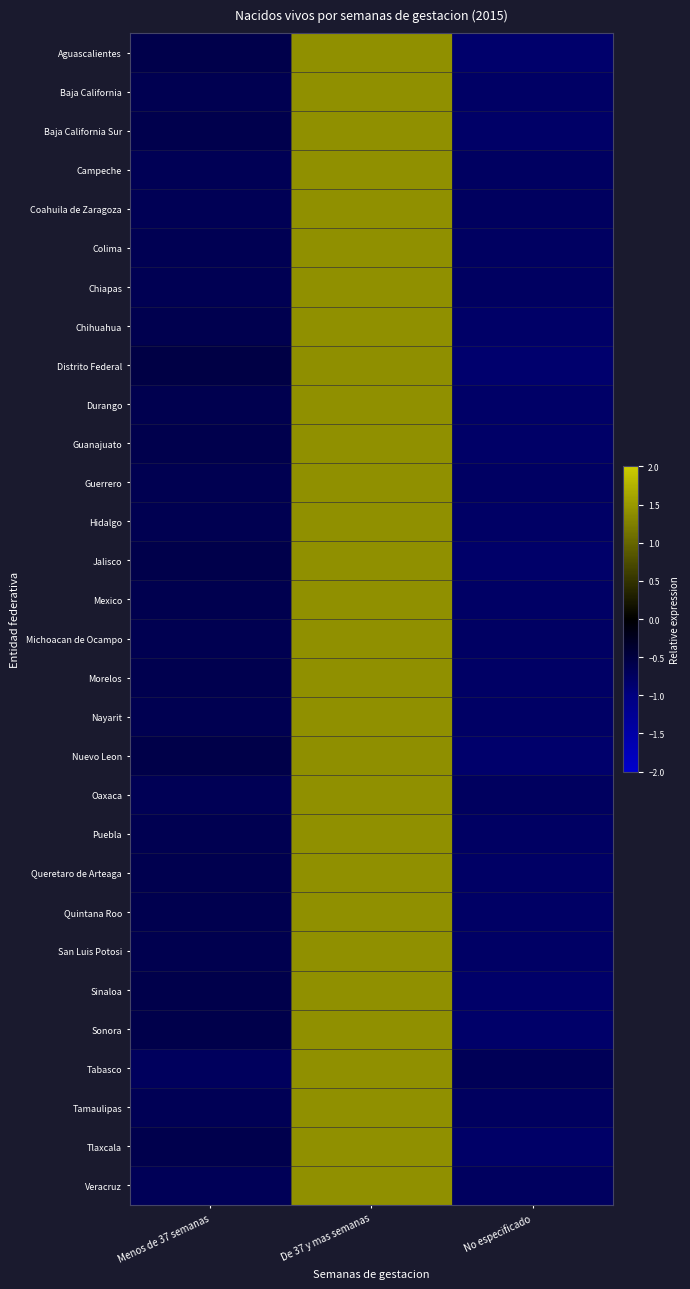

How many data points does each series have?

3